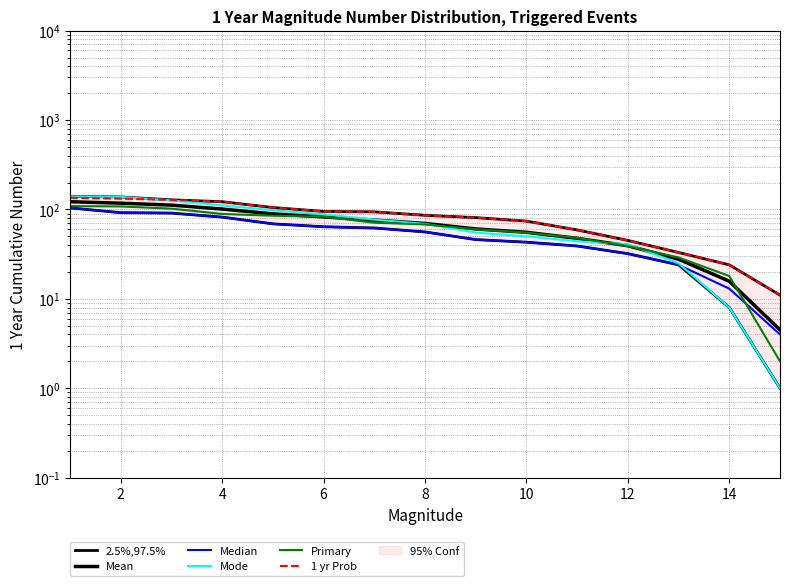

Between which two adjacent categories do Median and Mode first intersect?

12 and 13